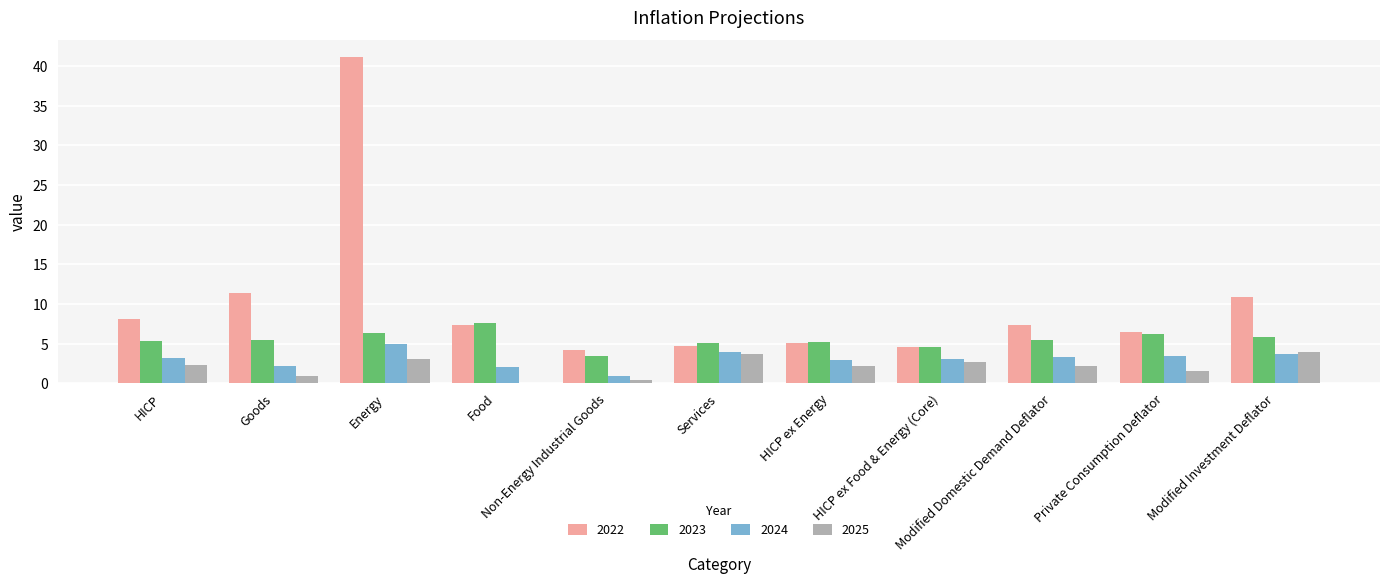

What is the sum of all 2023 values?

60.8